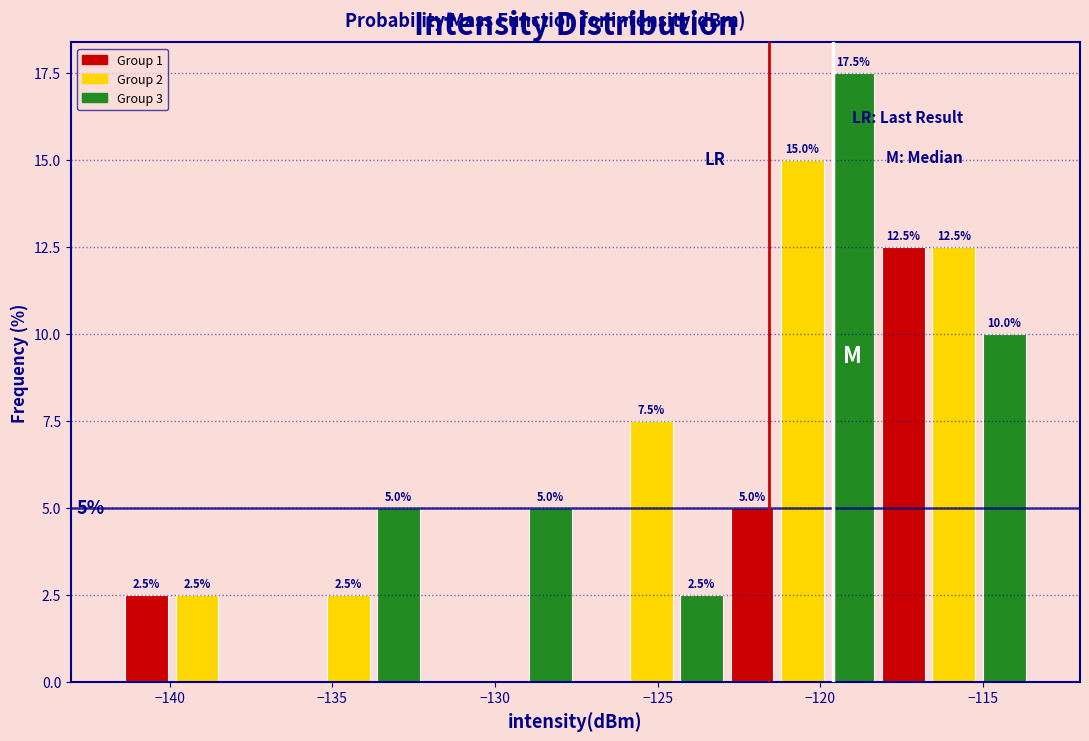

Read against the x-axis, roughly where is the centre of the tallest bar?

-119.0